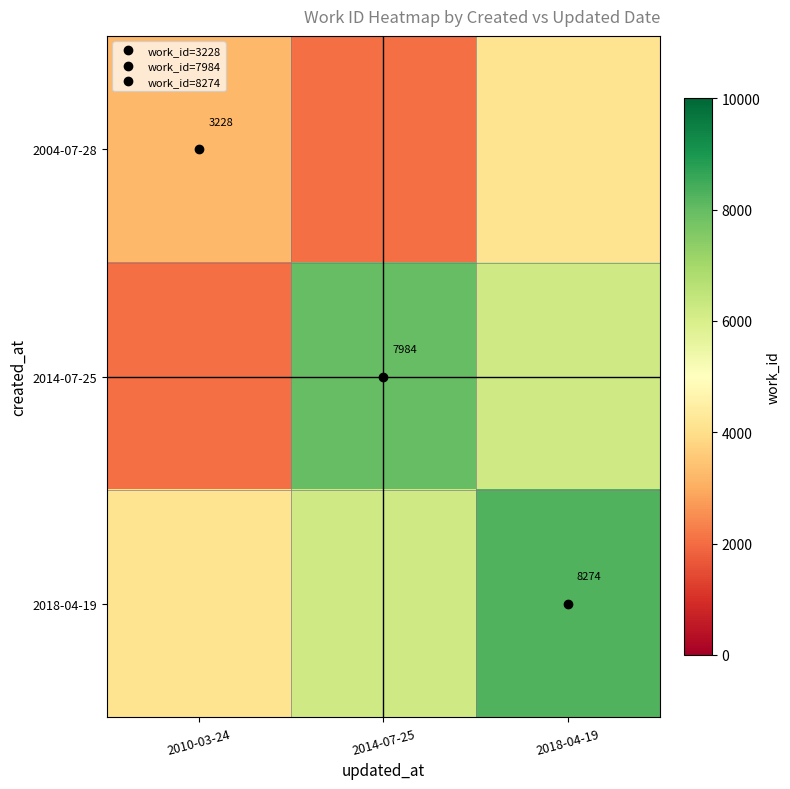

Between 2018-04-19 and 2010-03-24, which is larger?

2018-04-19